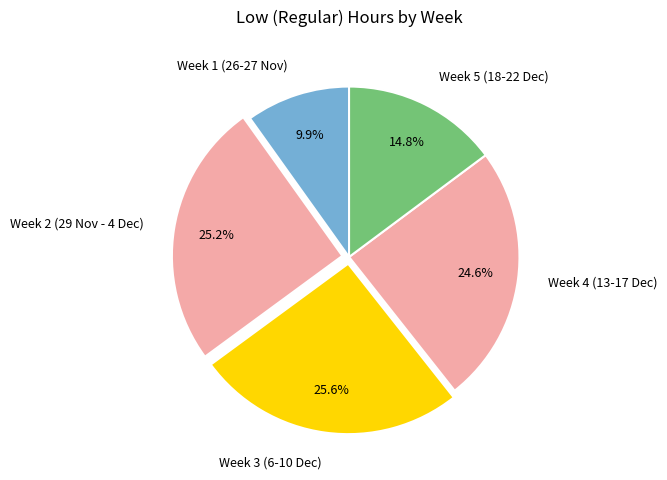

What percentage is NOT represented by Week 1 (26-27 Nov)?

90.1%